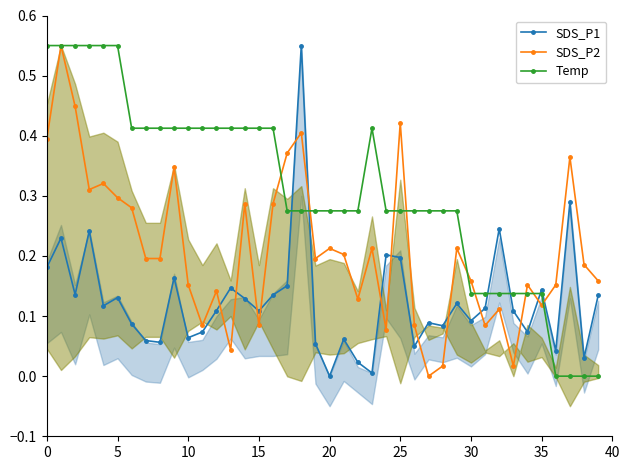

Which series changed the most between 24 and 35?

Temp